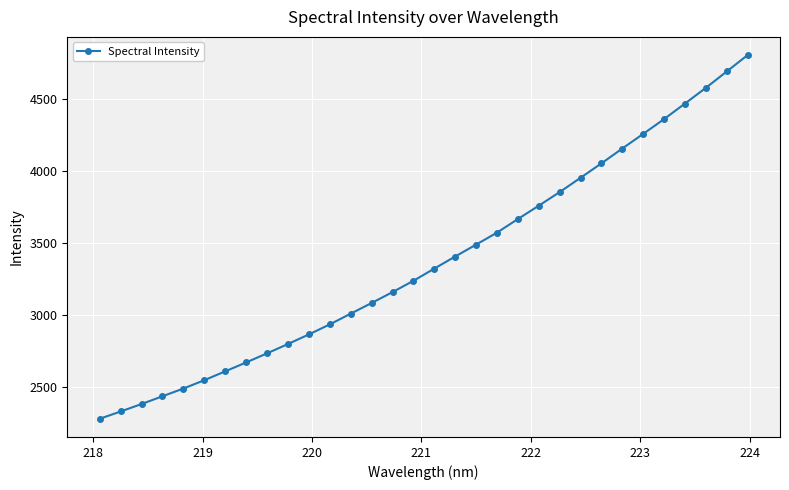

What is the smallest value displayed?

2277.3